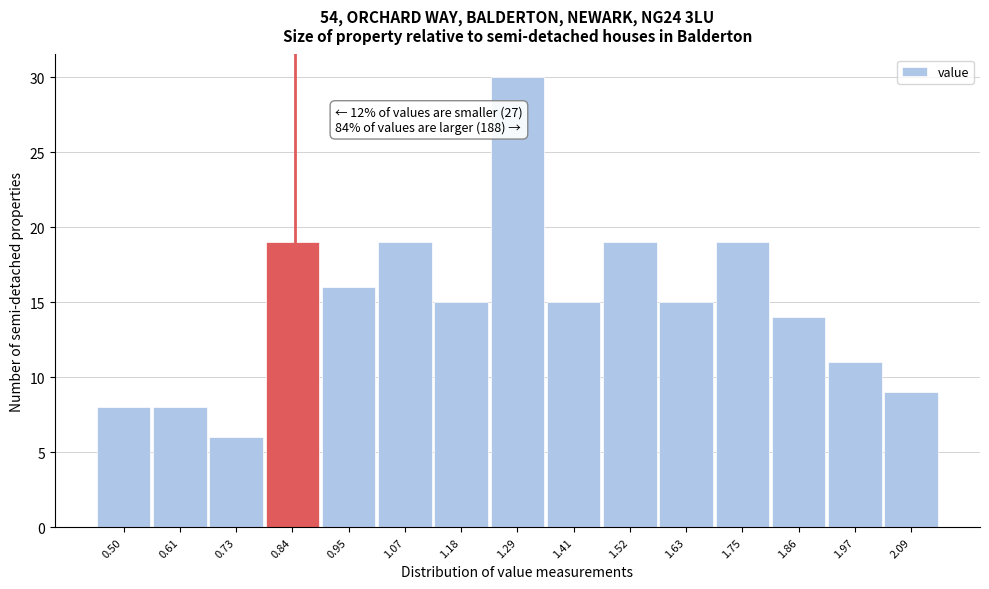

Reading left to right, what are all the values shown in this chart?

0.50=8	0.61=8	0.73=6	0.84=19	0.95=16	1.07=19	1.18=15	1.29=30	1.41=15	1.52=19	1.63=15	1.75=19	1.86=14	1.97=11	2.09=9